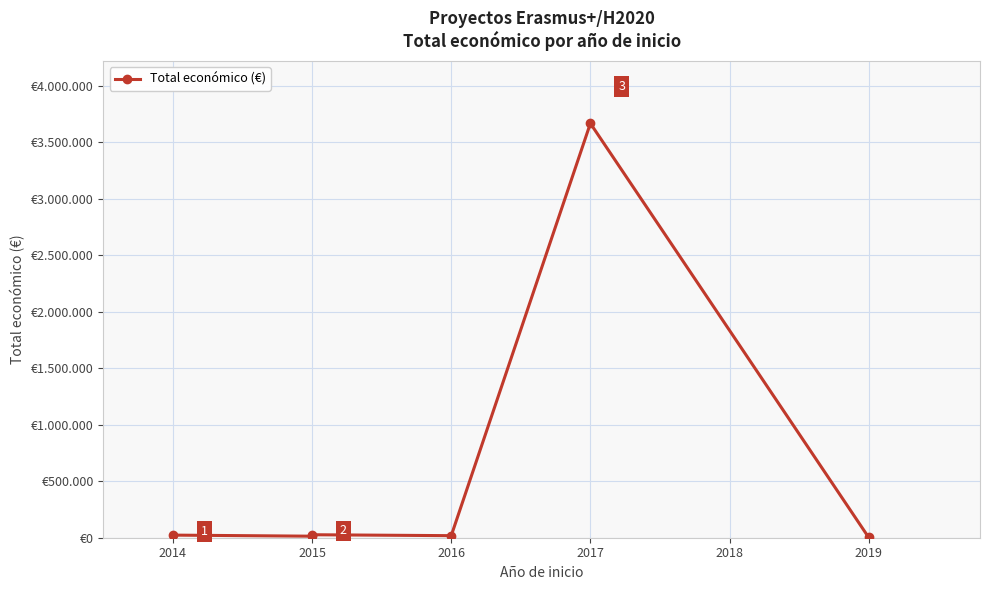

What is the minimum value shown in the chart?

2450